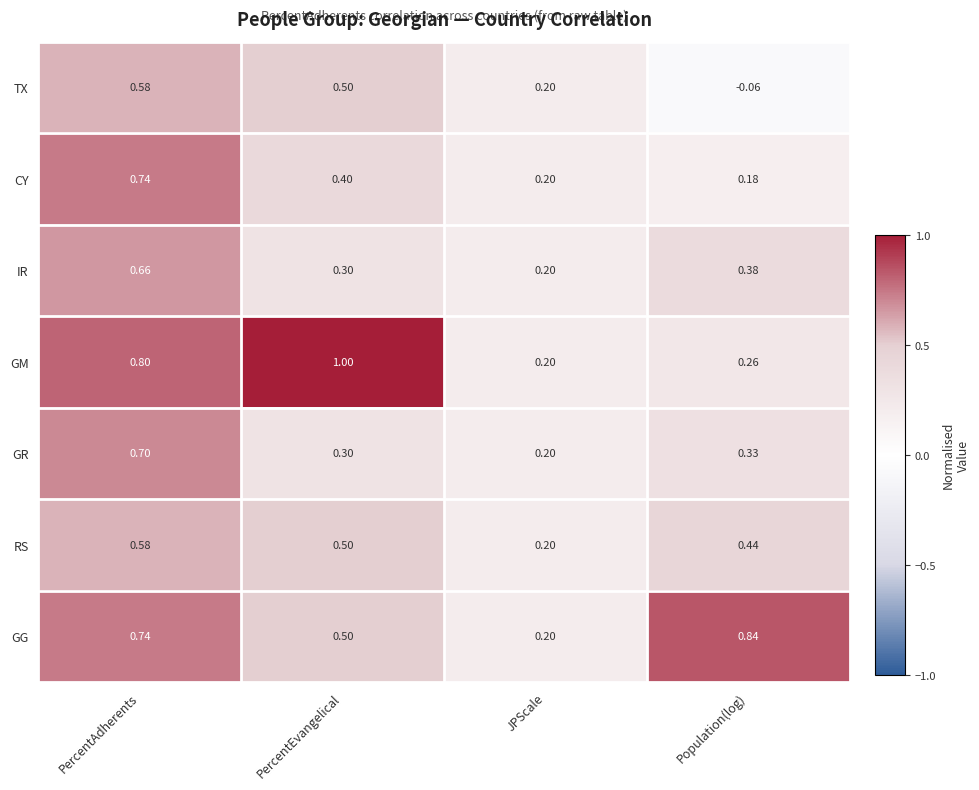

Rank the series at Population(log) from highest to lowest value.

GG, RS, IR, GR, GM, CY, TX